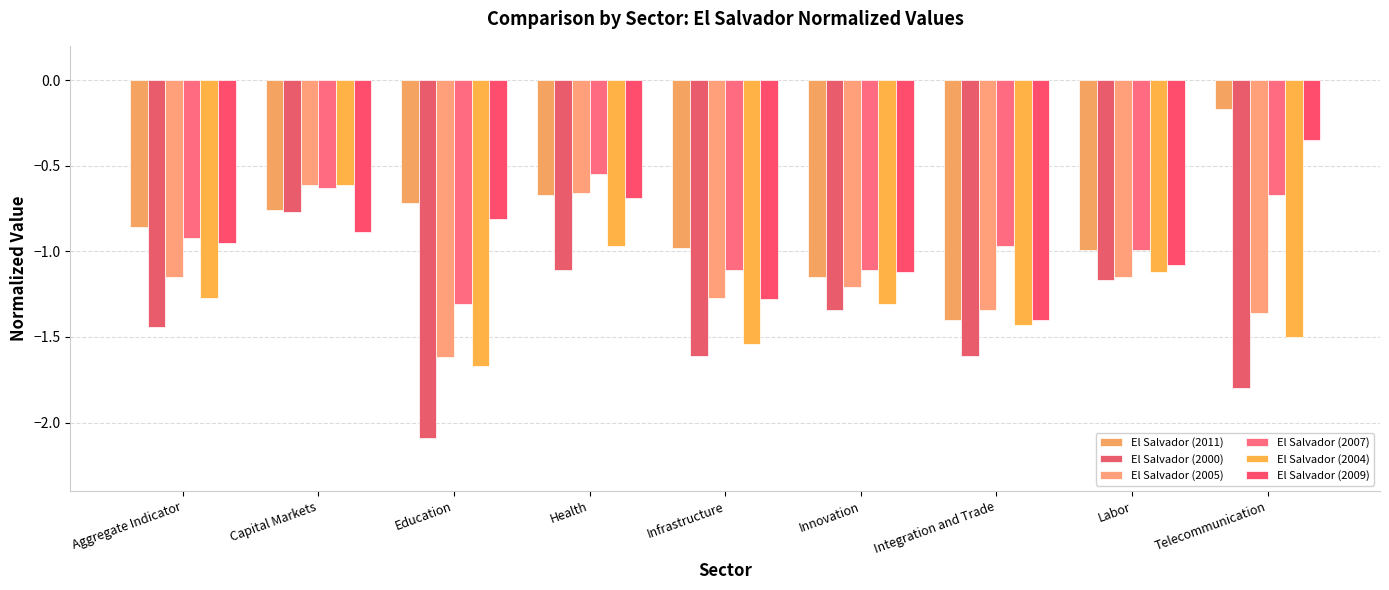

Does the chart contain any negative values?

Yes